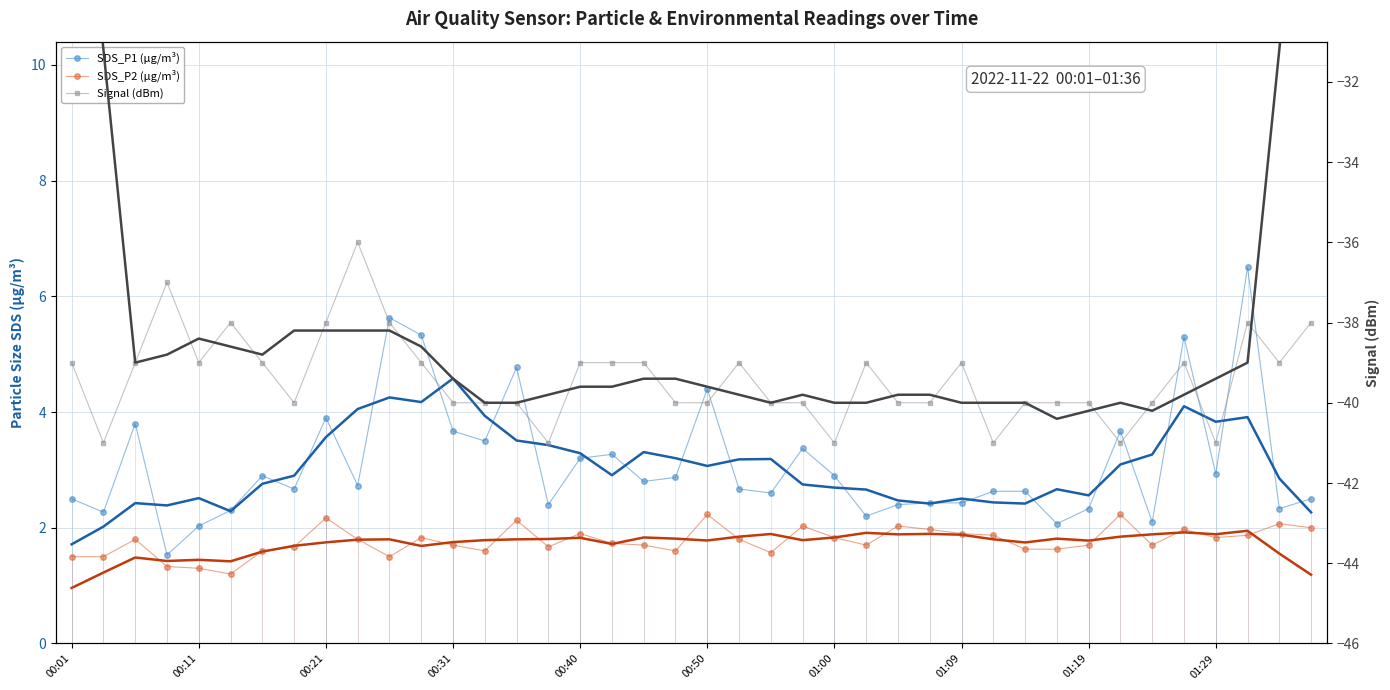

Is this an area chart (filled region under the line)?

No